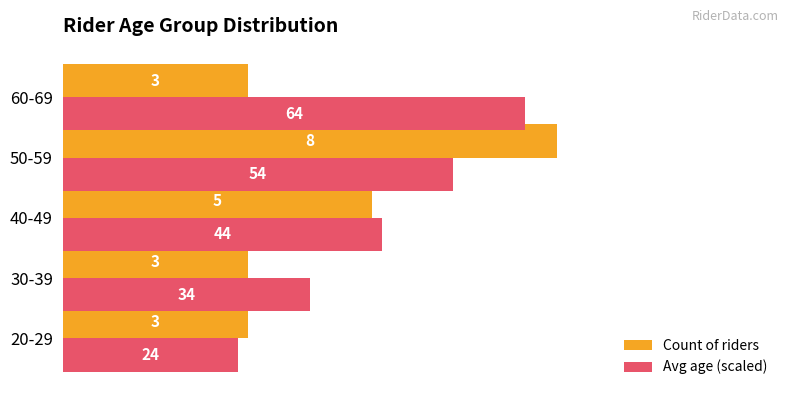

Is it true that Avg age (scaled) equals 4.0 at 30-39?

True